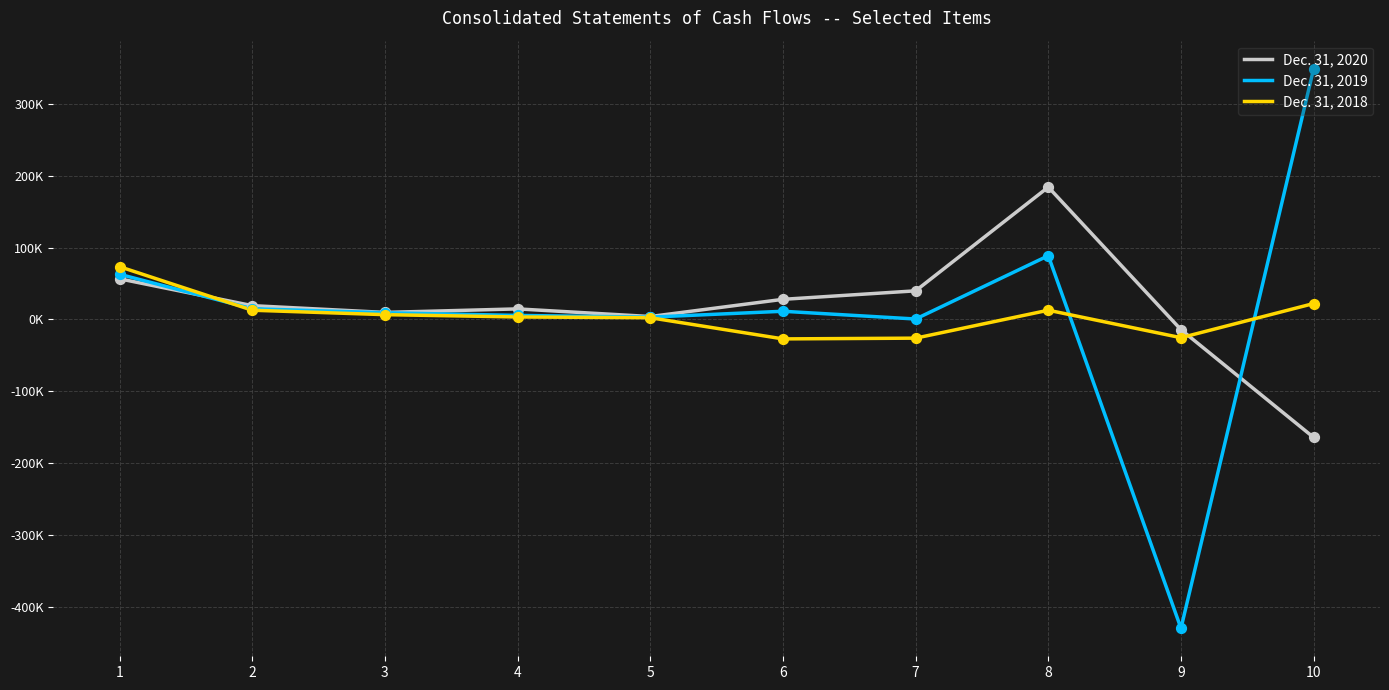

What are all the series names shown in the legend?

Dec. 31, 2020, Dec. 31, 2019, Dec. 31, 2018